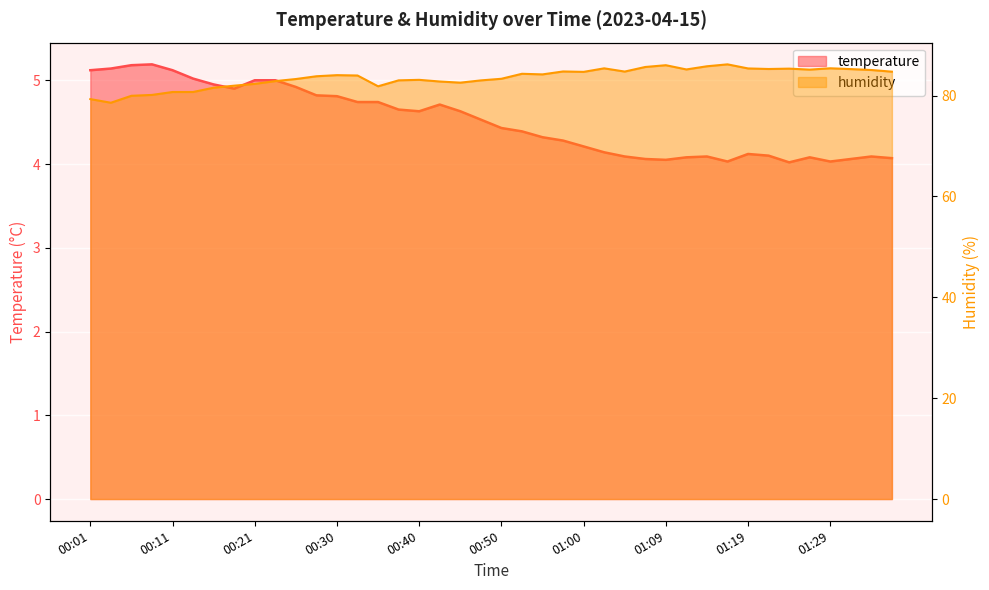

Between 01:26 and 01:34, which series saw the biggest shift?

humidity